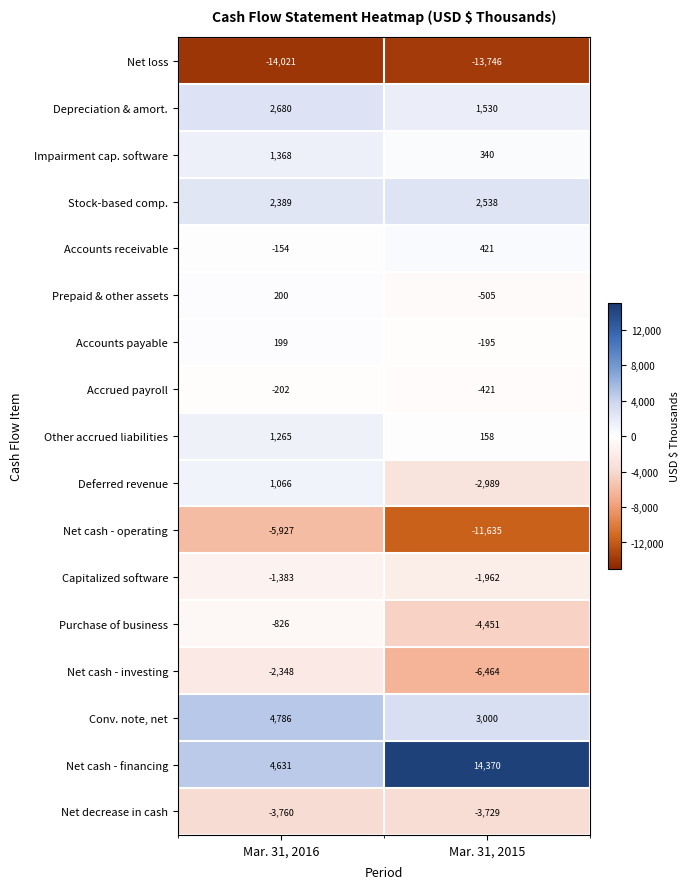

Count the number of categories in the chart.

2